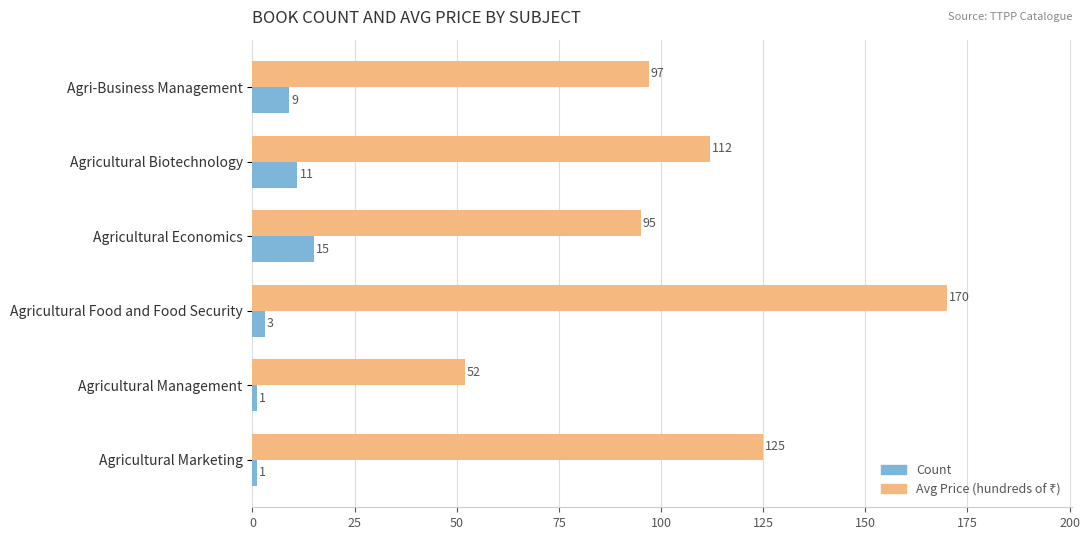

What is the difference between the highest and lowest values at Agri-Business Management?

88